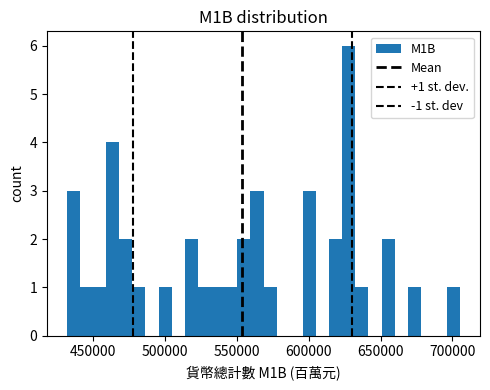

Read against the x-axis, roughly where is the centre of the tallest bar?

630000